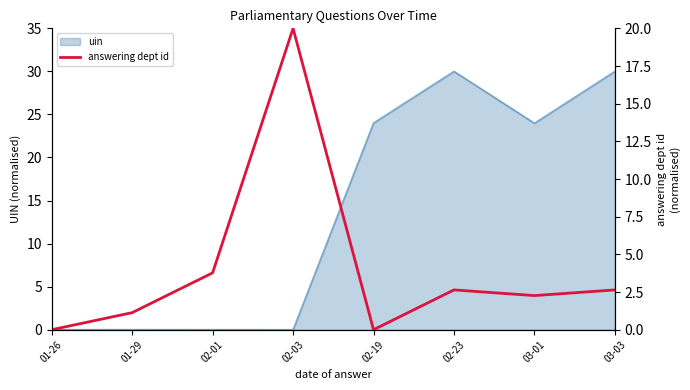

Does the chart display data point markers on the line(s)?

No